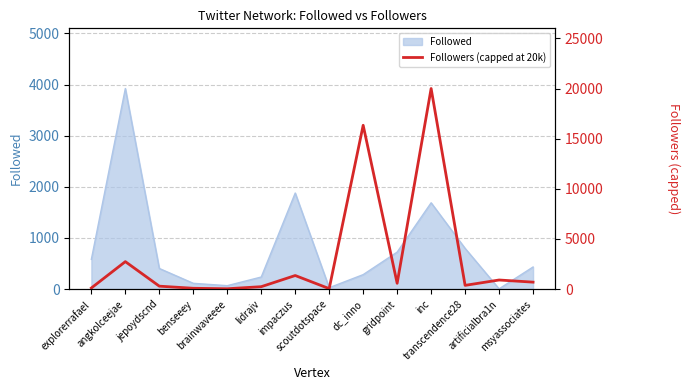

True or false: the data shows 911 at artificialbra1n.

True